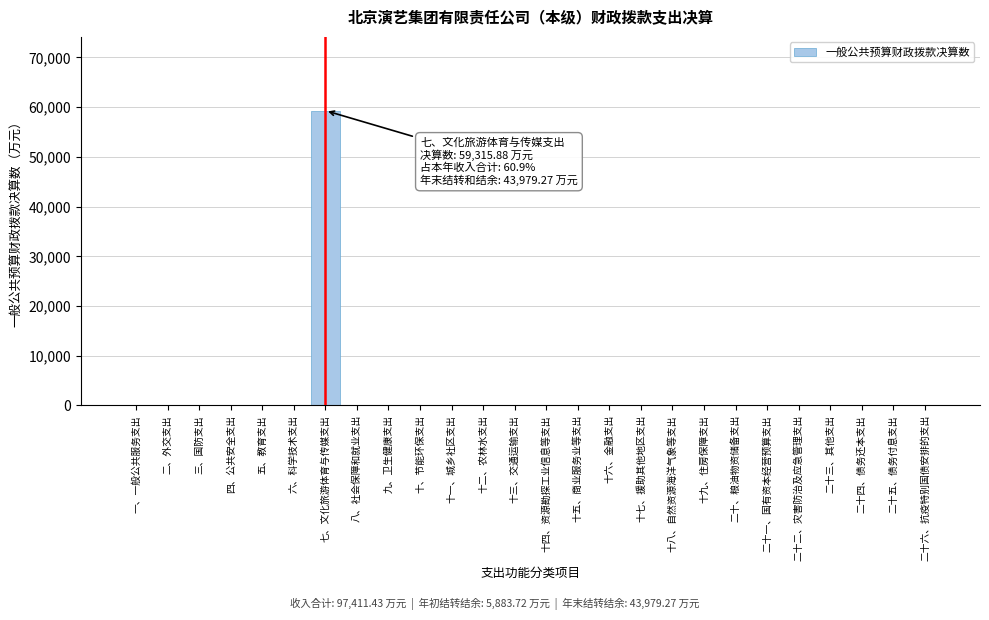

Reading left to right, what are all the values shown in this chart?

一、一般公共服务支出=0.0	二、外交支出=0.0	三、国防支出=0.0	四、公共安全支出=0.0	五、教育支出=0.0	六、科学技术支出=0.0	七、文化旅游体育与传媒支出=59315.9	八、社会保障和就业支出=0.0	九、卫生健康支出=0.0	十、节能环保支出=0.0	十一、城乡社区支出=0.0	十二、农林水支出=0.0	十三、交通运输支出=0.0	十四、资源勘探工业信息等支出=0.0	十五、商业服务业等支出=0.0	十六、金融支出=0.0	十七、援助其他地区支出=0.0	十八、自然资源海洋气象等支出=0.0	十九、住房保障支出=0.0	二十、粮油物资储备支出=0.0	二十一、国有资本经营预算支出=0.0	二十二、灾害防治及应急管理支出=0.0	二十三、其他支出=0.0	二十四、债务还本支出=0.0	二十五、债务付息支出=0.0	二十六、抗疫特别国债安排的支出=0.0